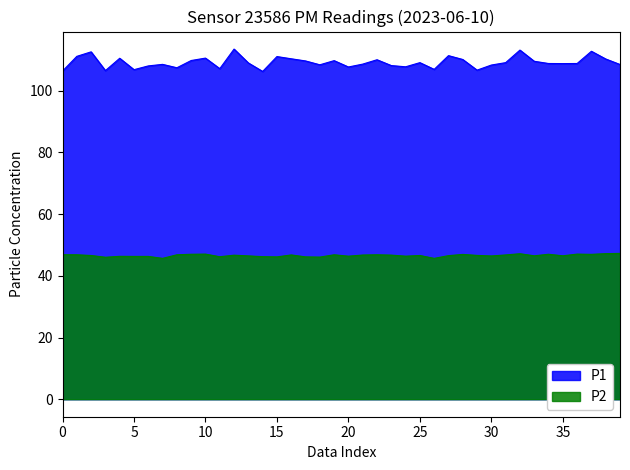

Reading left to right, extract all data points from this chart.

P1: 106.4	111.2	112.6	106.5	110.5	106.8	108.1	108.6	107.5	109.8	110.6	107.2	113.5	109.0	106.3	111.1	110.4	109.7	108.4	109.8	107.7	108.7	110.1	108.2	107.8	109.1	107.0	111.4	110.2	106.7	108.3	109.1	113.2	109.6	108.8	108.8	108.8	112.8	110.3	108.5
P2: 46.9	46.8	46.6	46.0	46.3	46.3	46.3	45.7	46.8	47.0	47.0	46.2	46.7	46.5	46.2	46.1	46.8	46.1	46.1	46.8	46.4	46.8	46.8	46.7	46.4	46.6	45.7	46.5	47.0	46.6	46.5	46.8	47.2	46.5	47.0	46.5	47.0	47.0	47.2	47.3